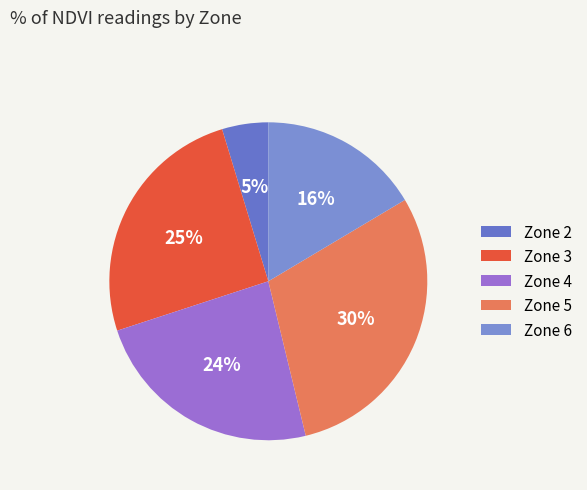

Is there any slice that represents more than half of the pie?

No